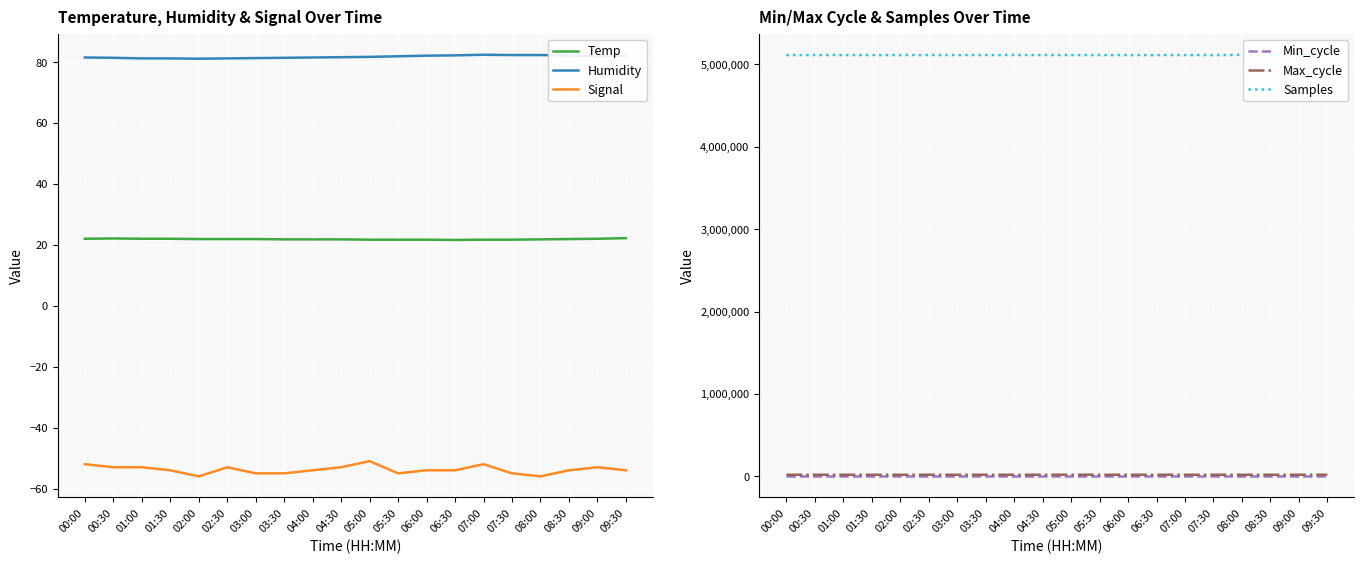

Between 08:00 and 09:00, which series saw the biggest shift?

Samples